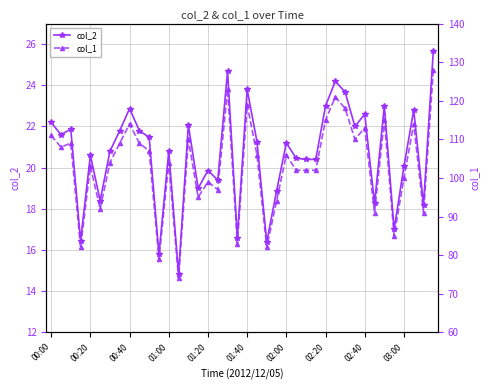

What position from the right is 14?

26